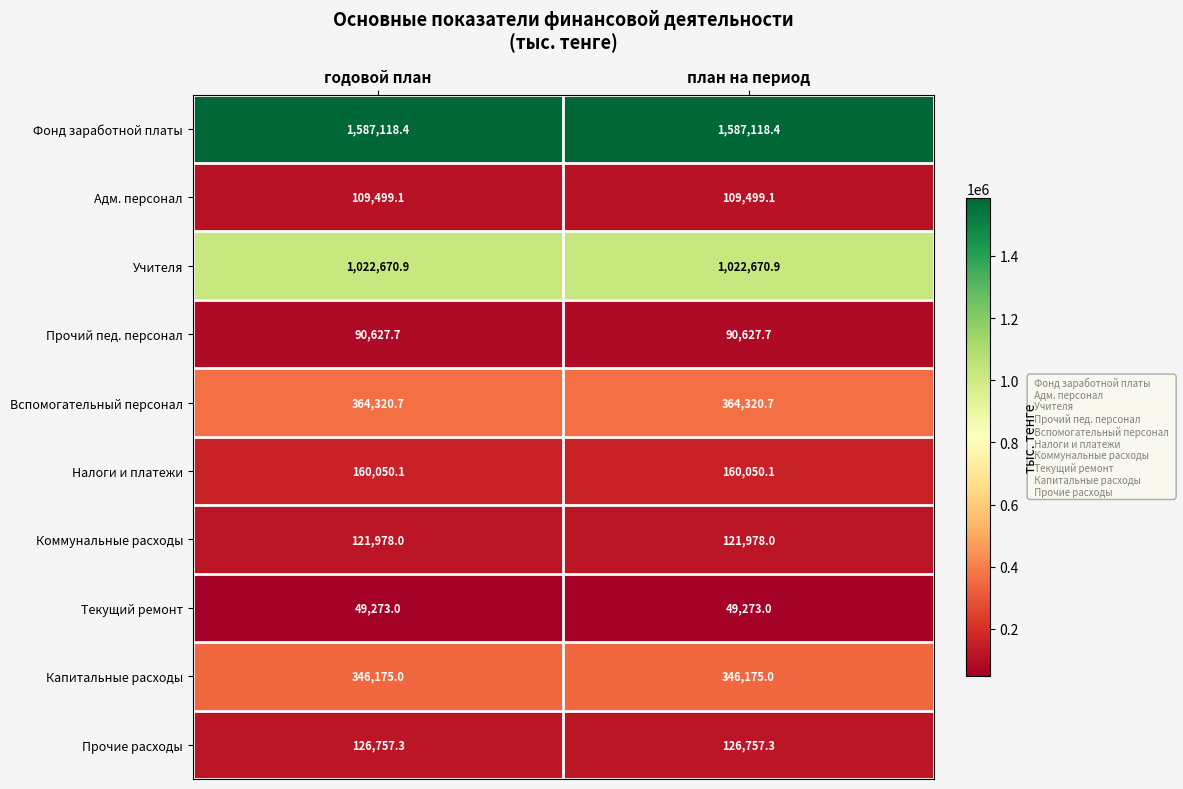

What is the lowest value of the Капитальные расходы series?

346175.0